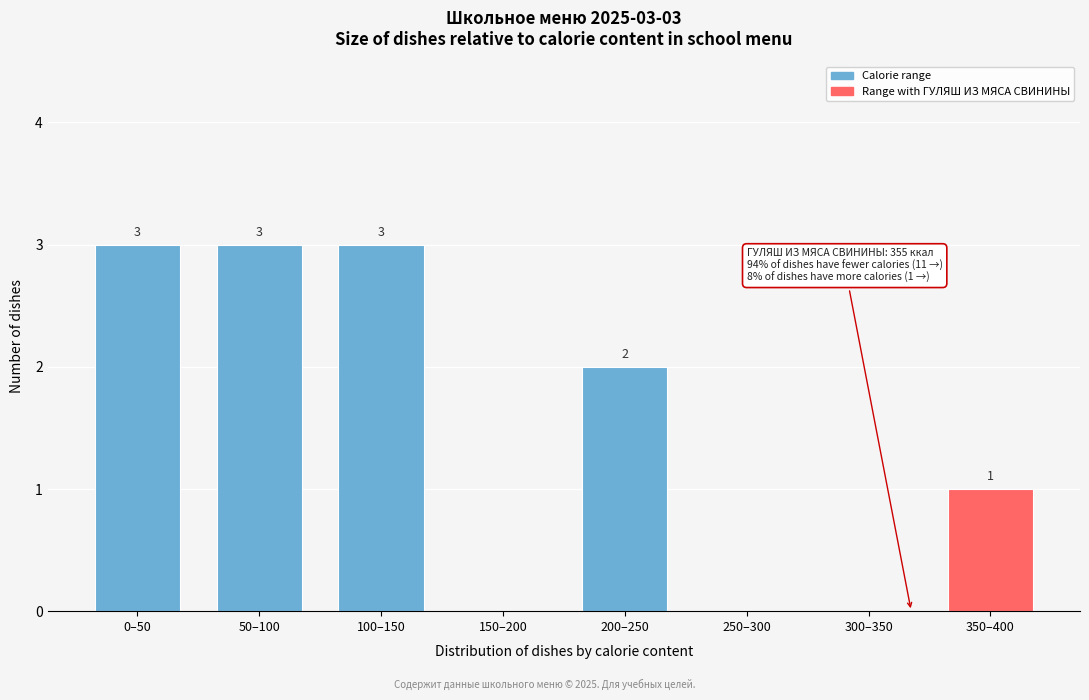

Reading right to left, list all the values displayed in this chart.

350–400=1	300–350=0	250–300=0	200–250=2	150–200=0	100–150=3	50–100=3	0–50=3